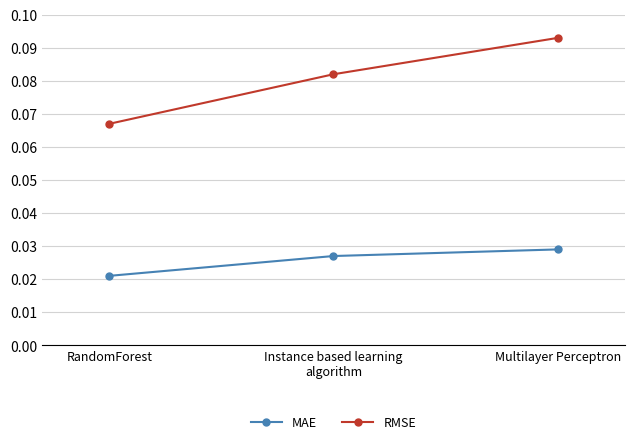

Count the number of categories in the chart.

3